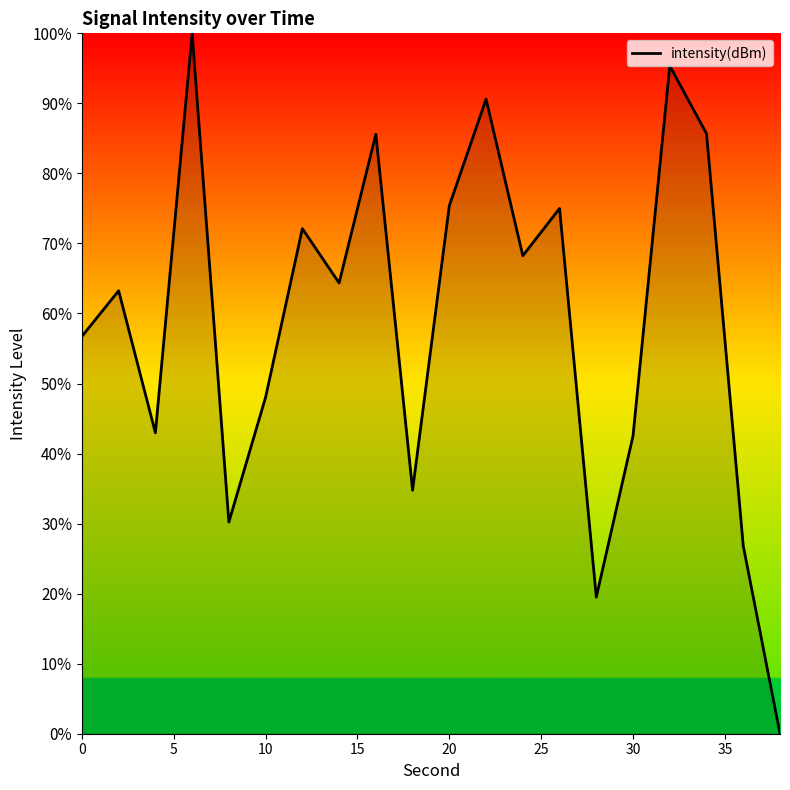

What is the difference between the maximum and minimum values?

100.0